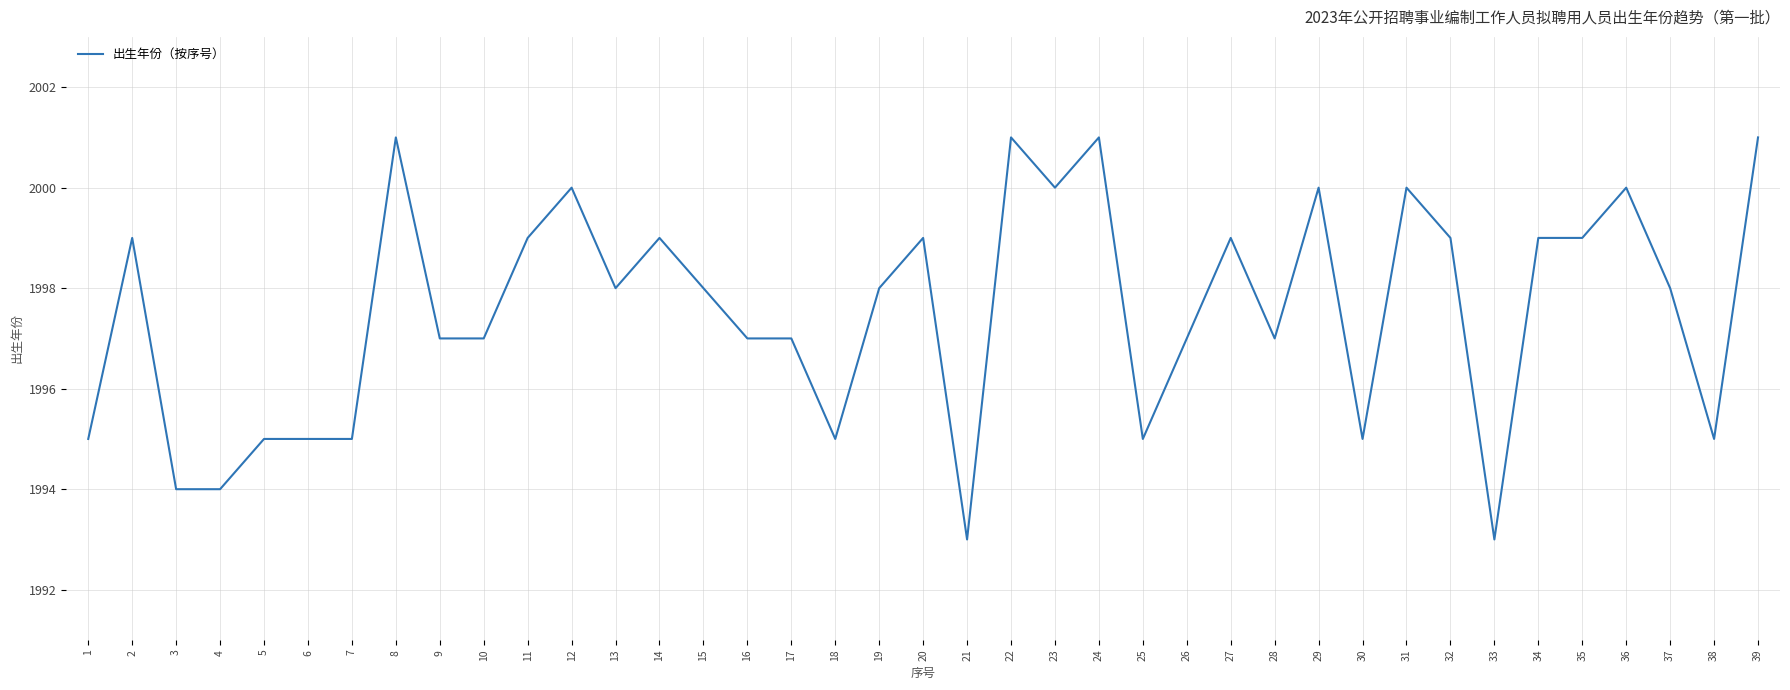

Reading left to right, list all the values displayed in this chart.

1=1995	2=1999	3=1994	4=1994	5=1995	6=1995	7=1995	8=2001	9=1997	10=1997	11=1999	12=2000	13=1998	14=1999	15=1998	16=1997	17=1997	18=1995	19=1998	20=1999	21=1993	22=2001	23=2000	24=2001	25=1995	26=1997	27=1999	28=1997	29=2000	30=1995	31=2000	32=1999	33=1993	34=1999	35=1999	36=2000	37=1998	38=1995	39=2001